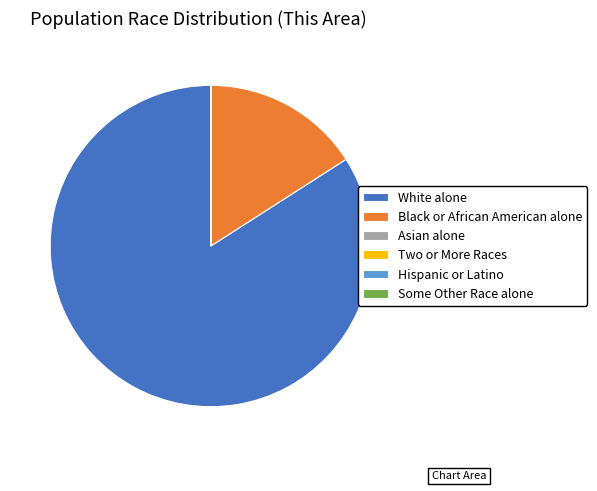

Does any single category account for the majority?

Yes